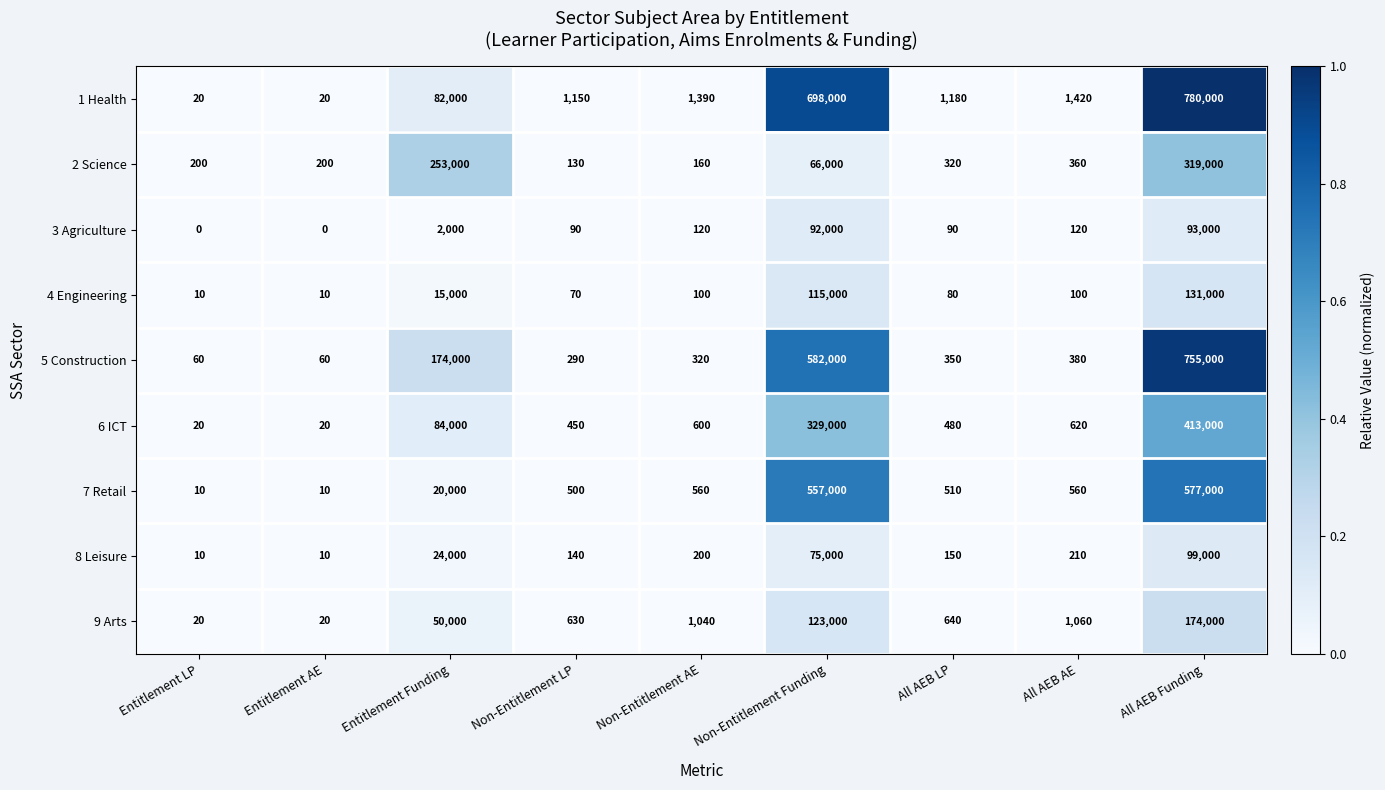

Which category has the highest value in the 6 ICT series?

All AEB Funding